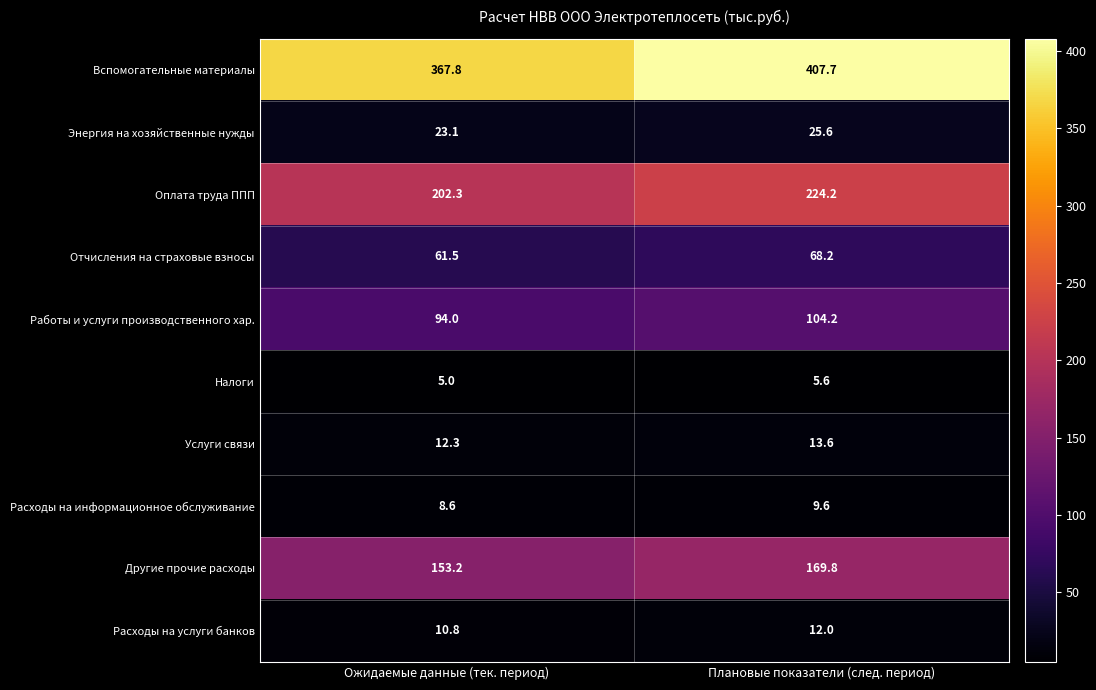

Which category has the highest value across all series?

Плановые показатели (след. период)